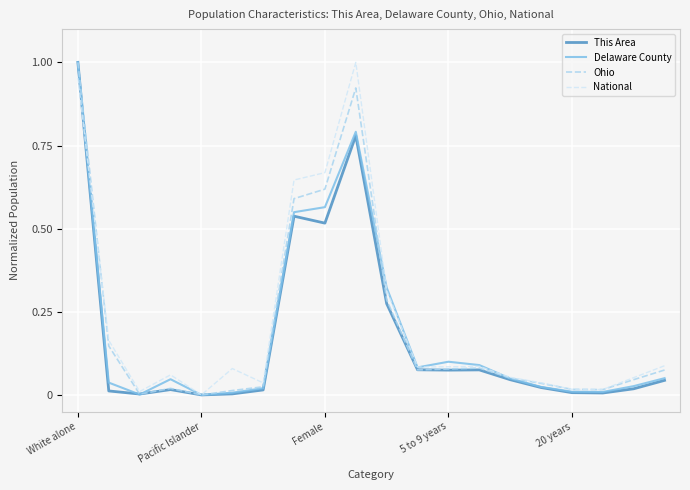

Which series has the largest total across all categories?

National